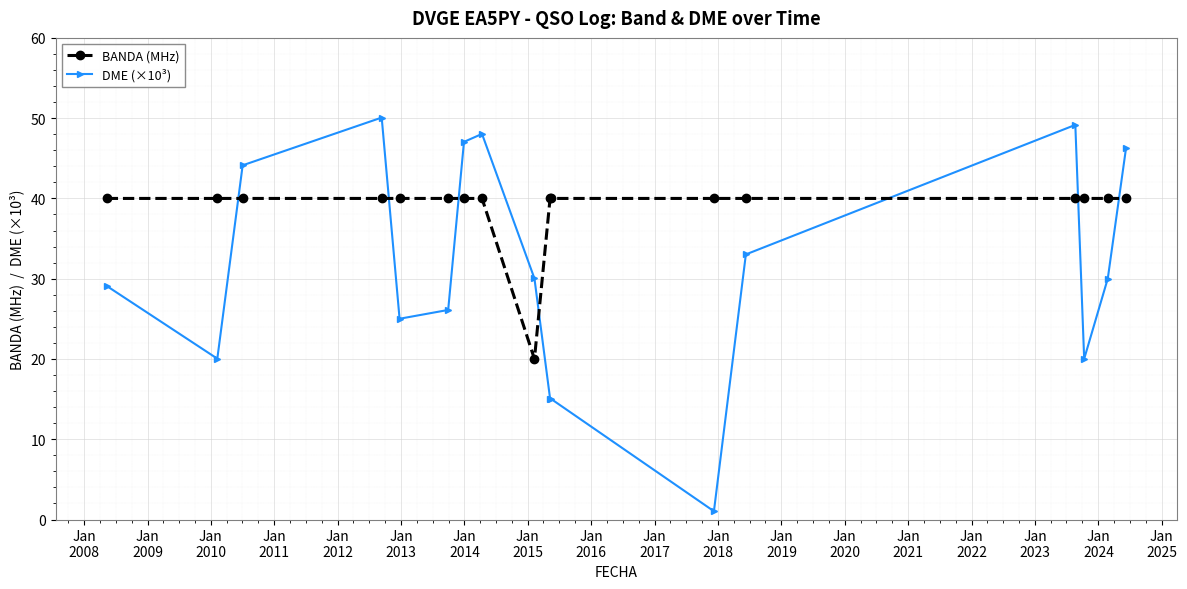

Which series has the widest spread of values?

DME (×10³)